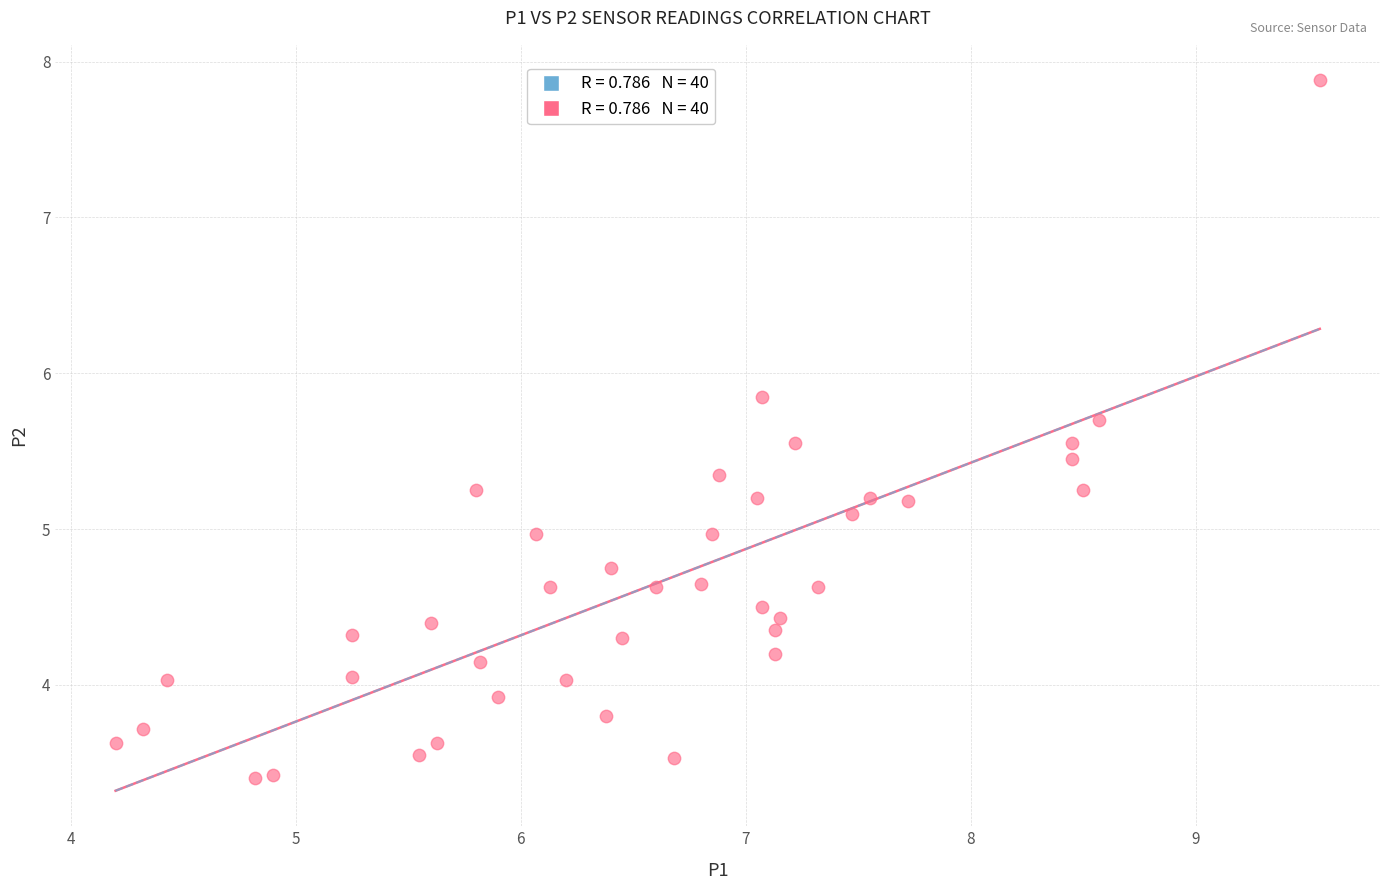

What is the range of Y values (max minus min)?

4.5